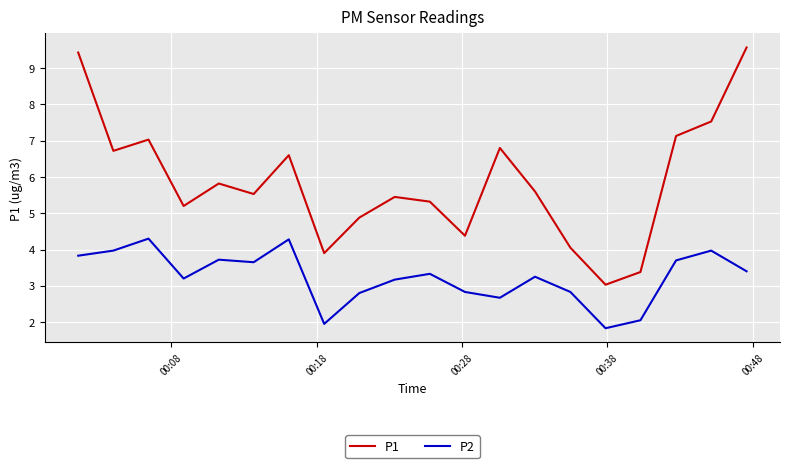

How many lines are shown in the chart?

2